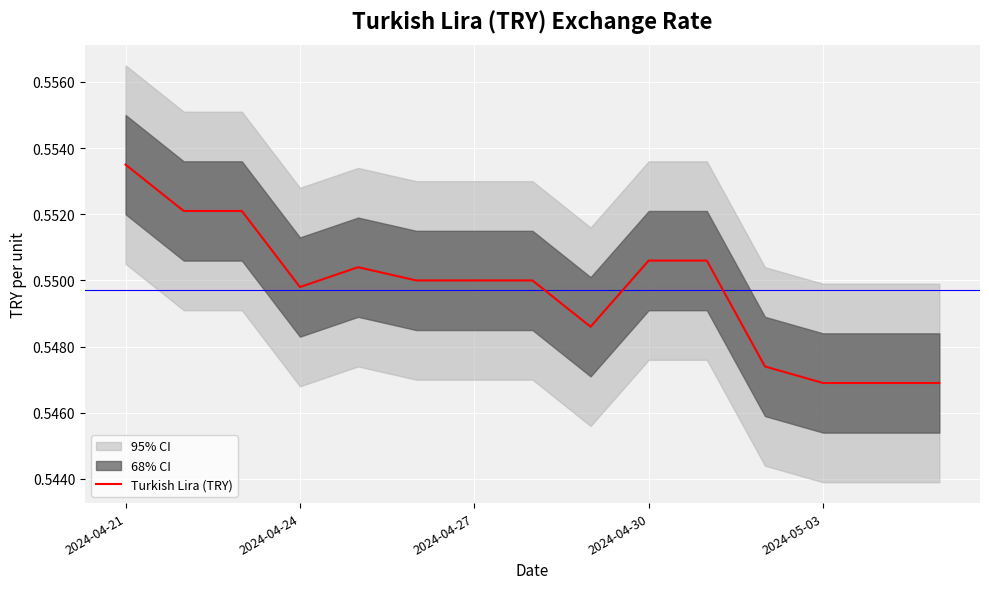

Which category has the highest value in the Turkish Lira (TRY) series?

2024-04-21